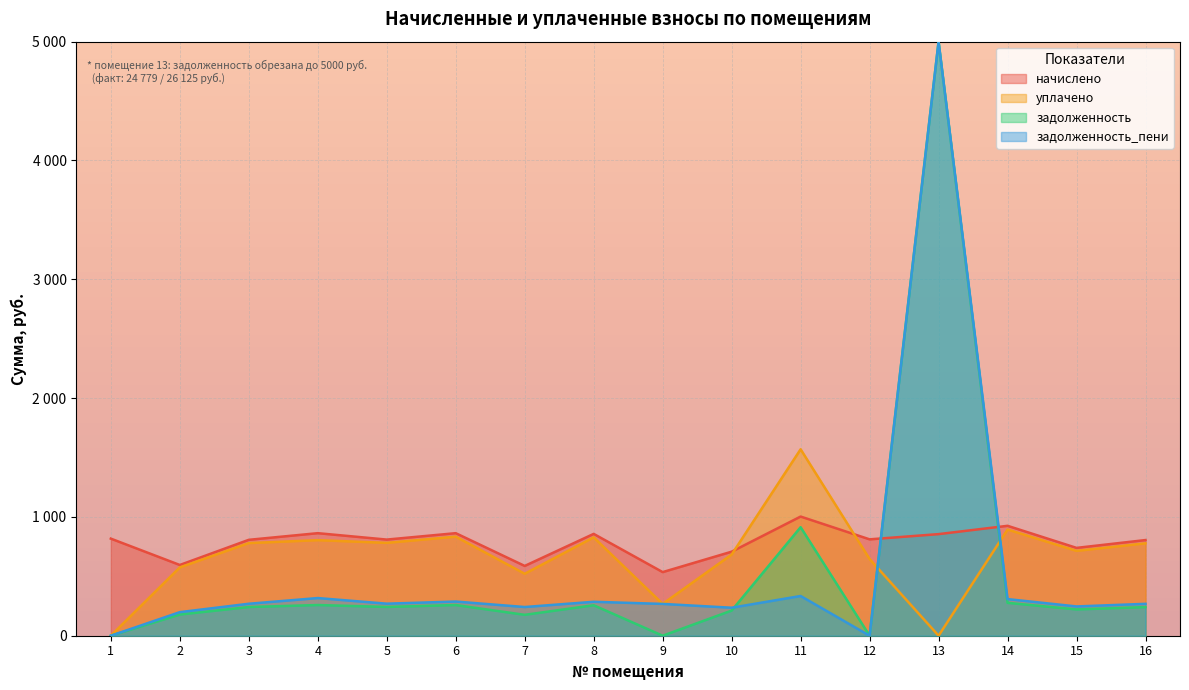

What is the difference between the уплачено values at 4 and 6?

29.4